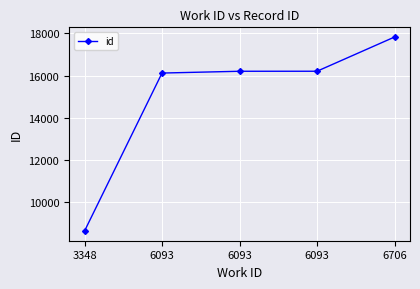

What is the minimum value shown in the chart?

8621